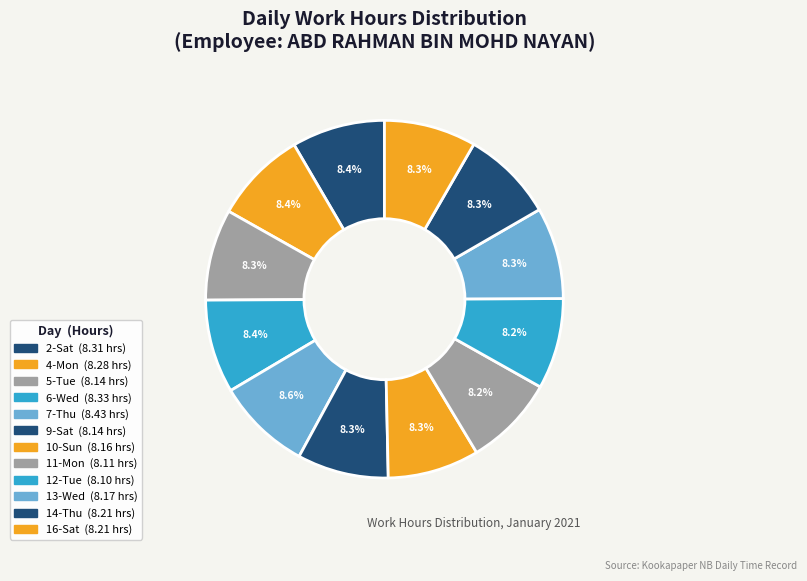

Which has a higher value, 5-Tue or 10-Sun?

10-Sun